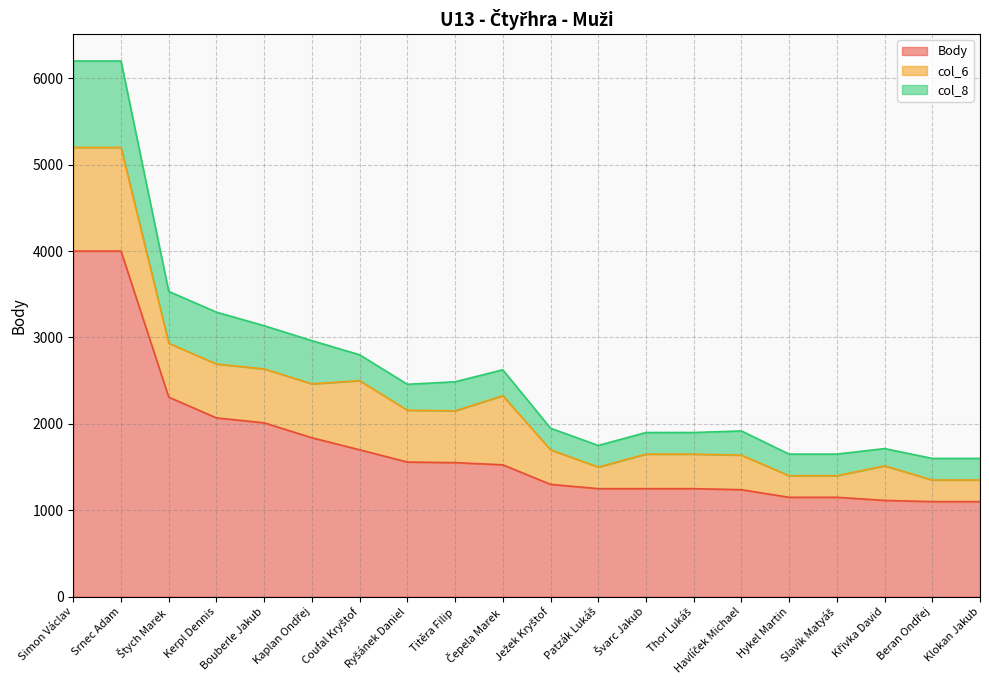

Is the value of Body at Čepela Marek greater than the value of col_6 at Bouberle Jakub?

Yes